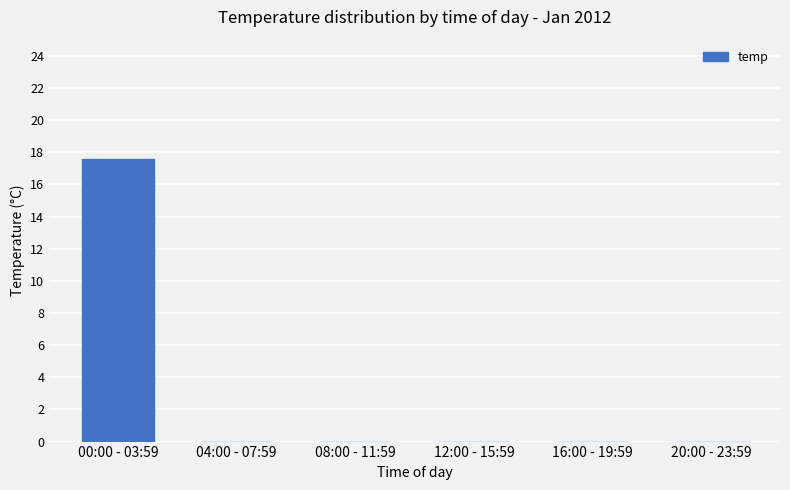

What is the sum of all values?

17.6